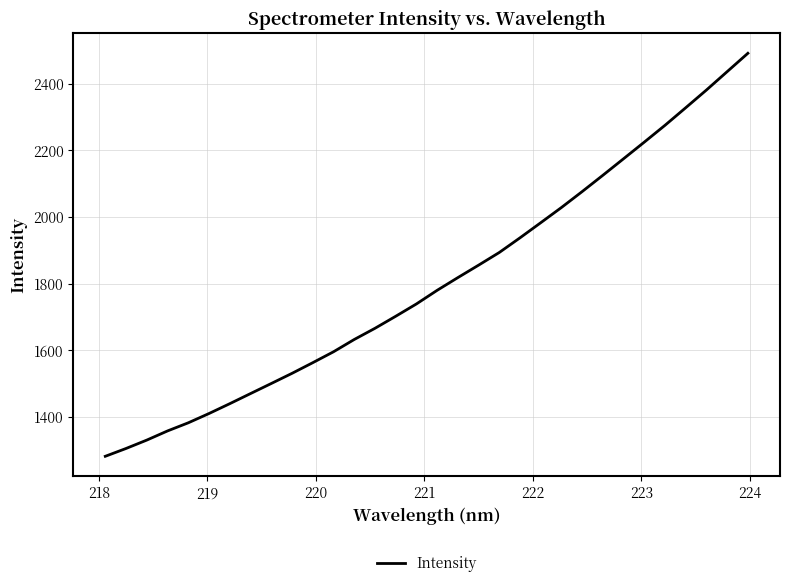

What is the difference between the maximum and minimum values?

1209.0